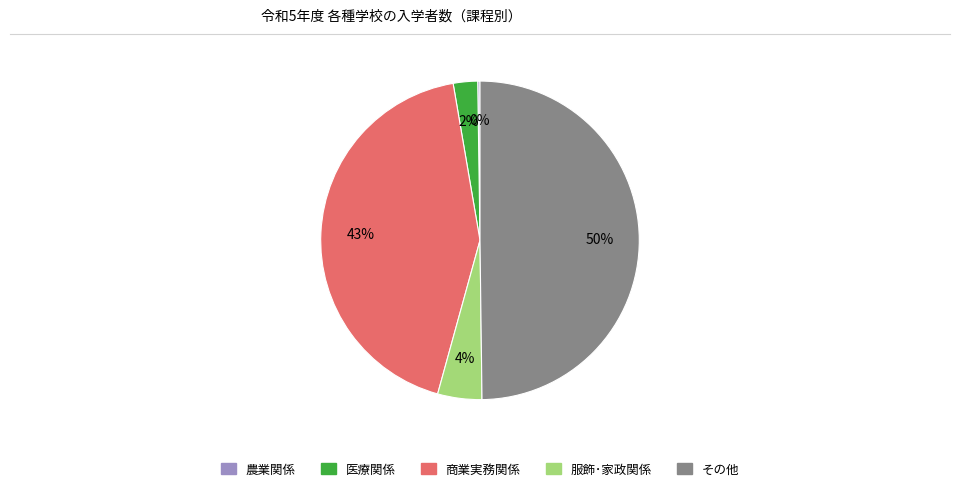

To the nearest percent, what is the average slice percentage?

20%